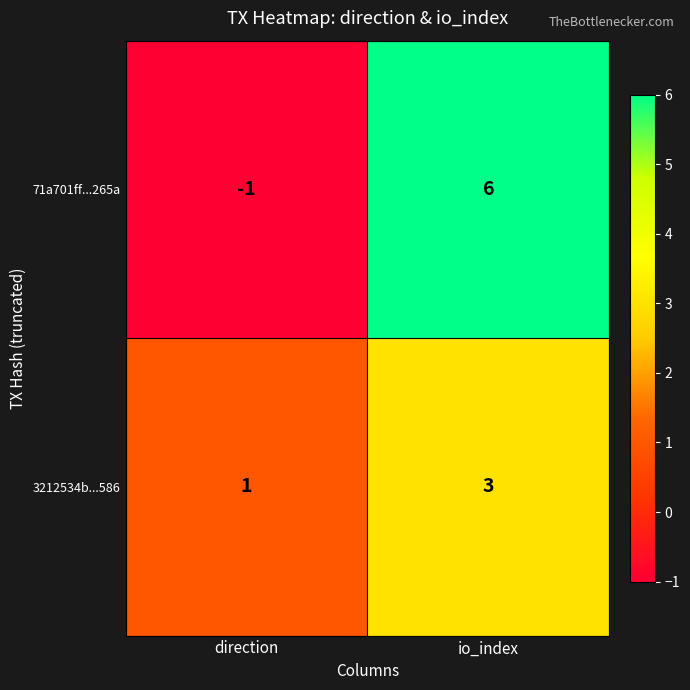

How many categories are shown in the chart?

2